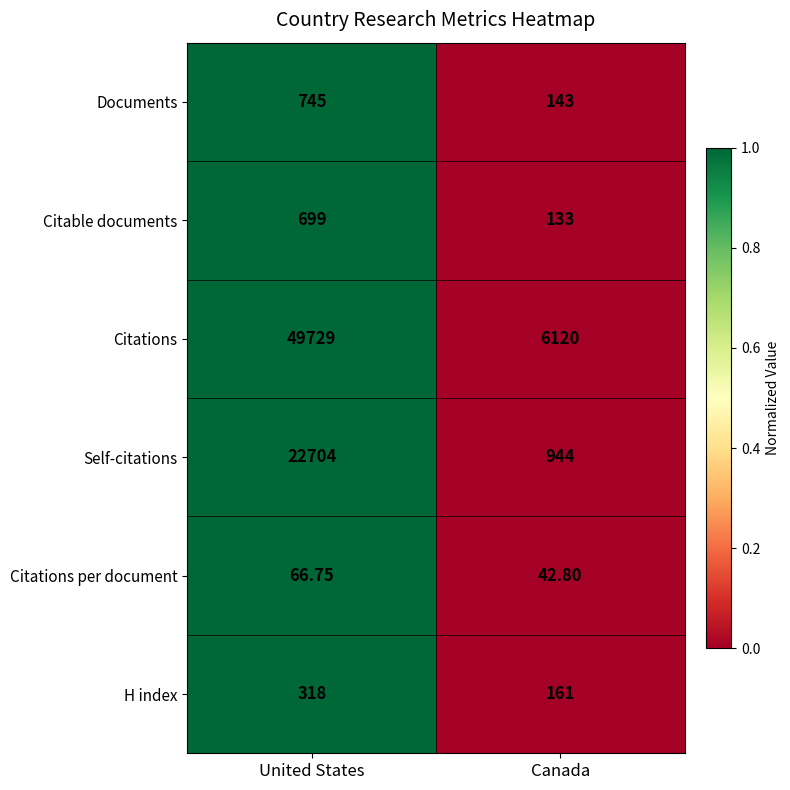

Count the number of data series in this chart.

6